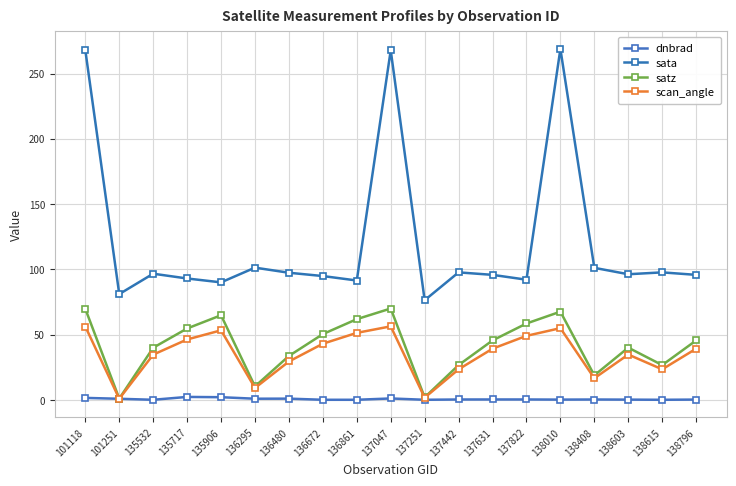

Which series changed the most between 137251 and 138603?

satz